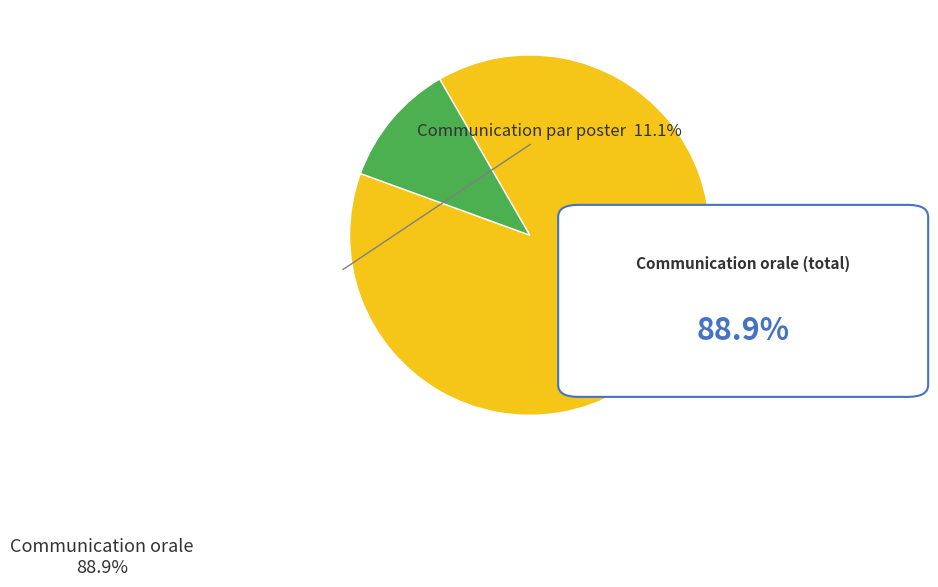

Does any single category account for the majority?

Yes